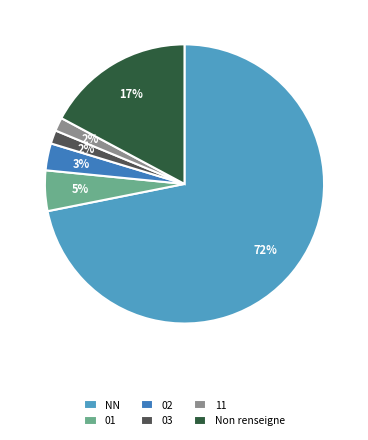

Which slice is the largest?

NN